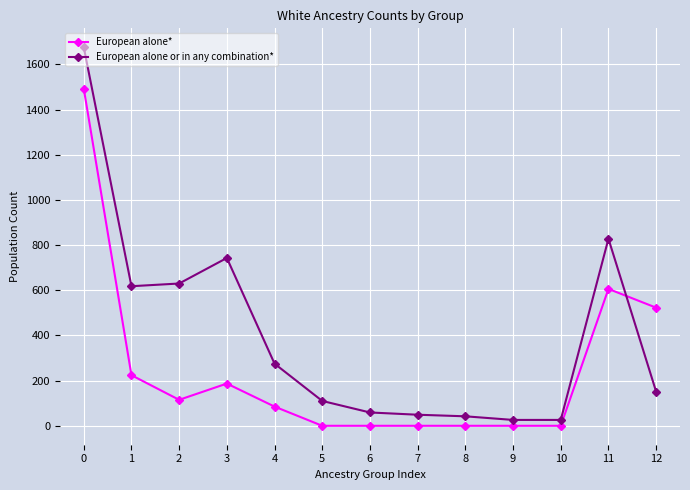

What is the average value of the European alone or in any combination* series?

403